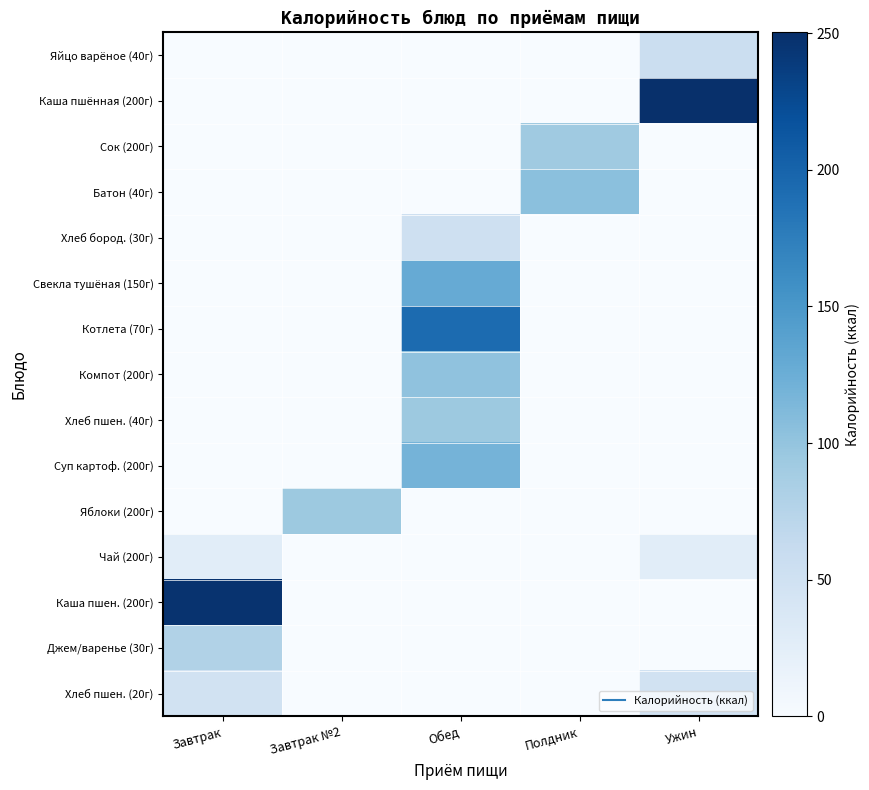

Count the number of data series in this chart.

15